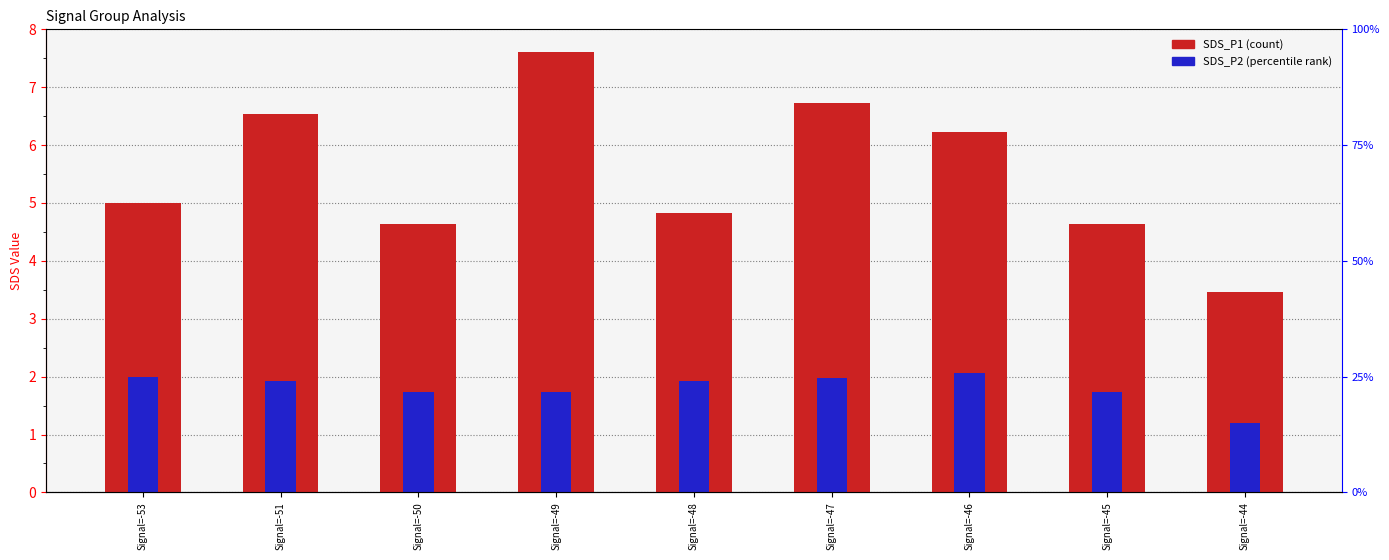

Which category has the highest value in the SDS_P2 series?

Signal=-46